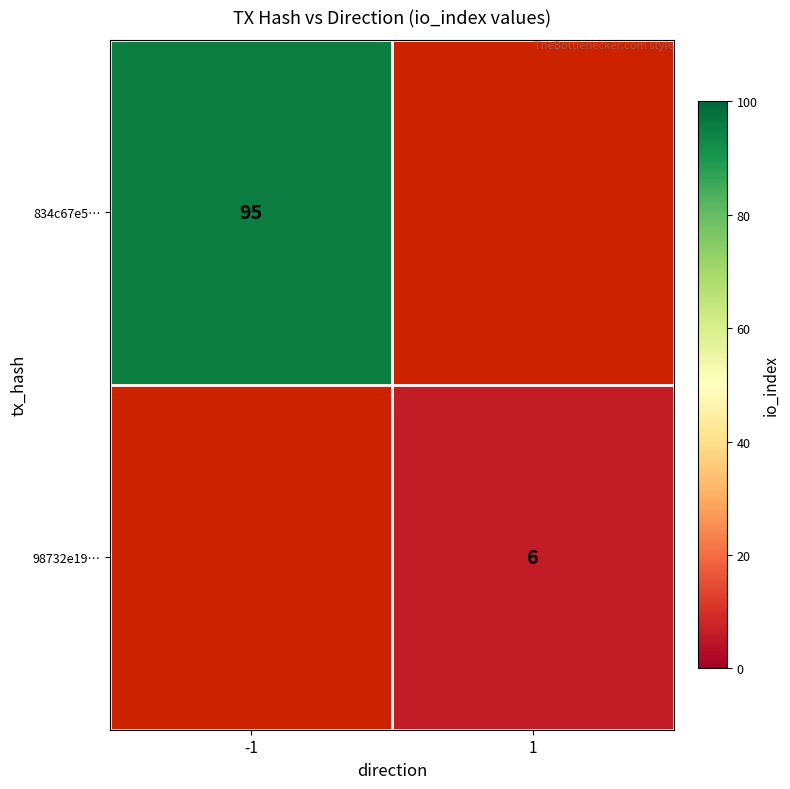

Which category has the lowest value across all series?

1